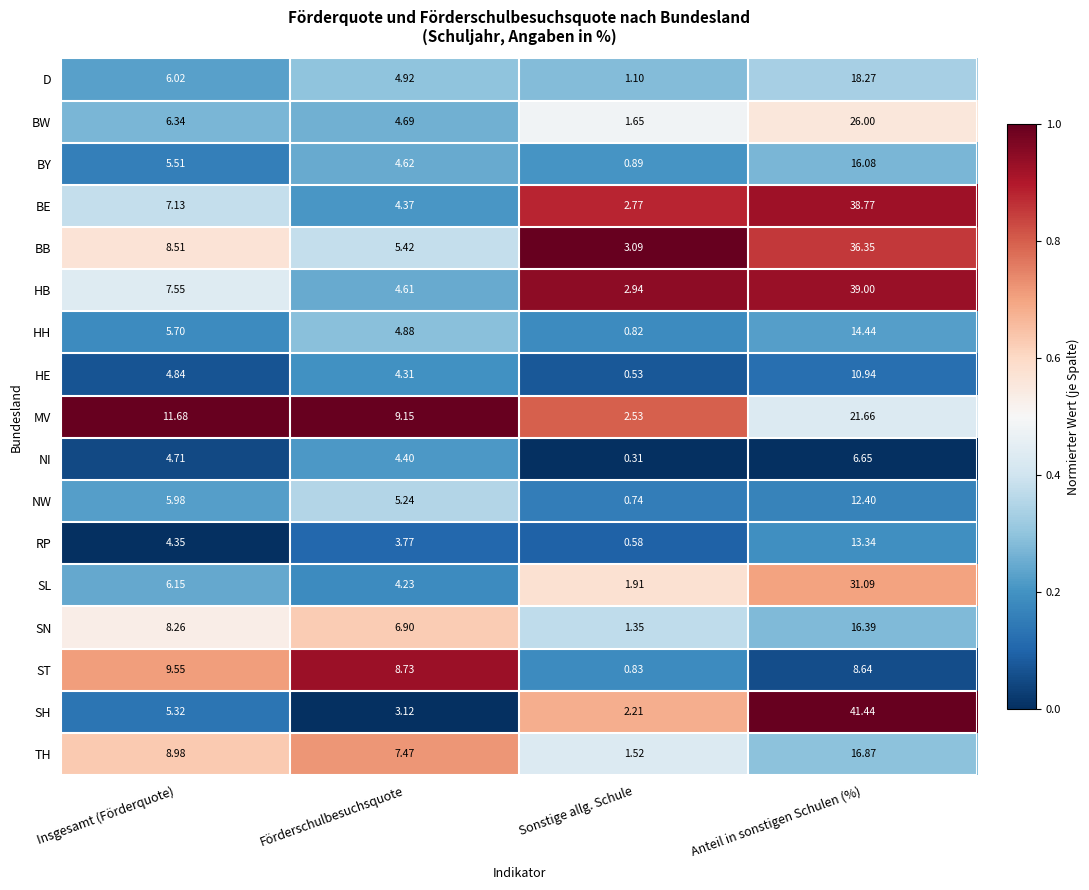

What is the difference between the highest and lowest values at Förderschulbesuchsquote?

6.0